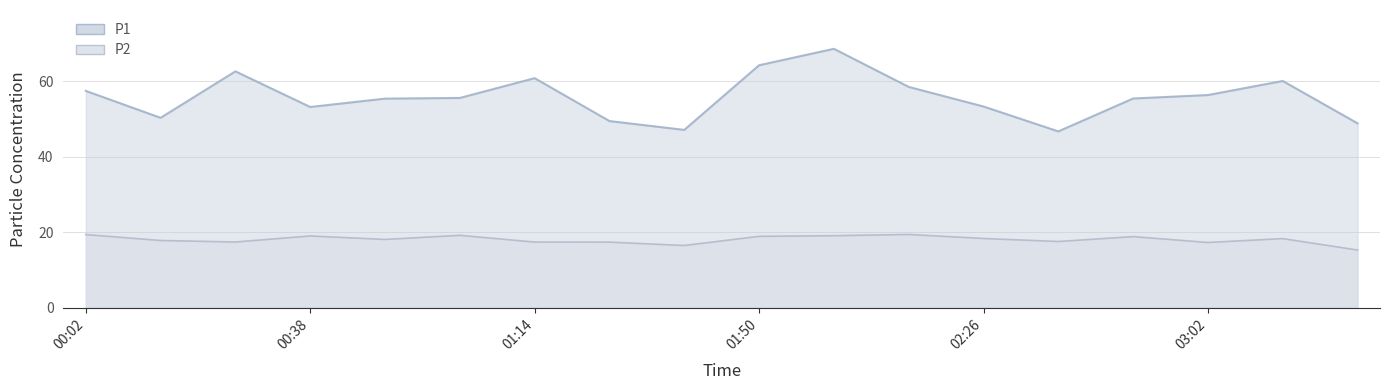

True or false: P1 line and P2 line cross at least once.

False